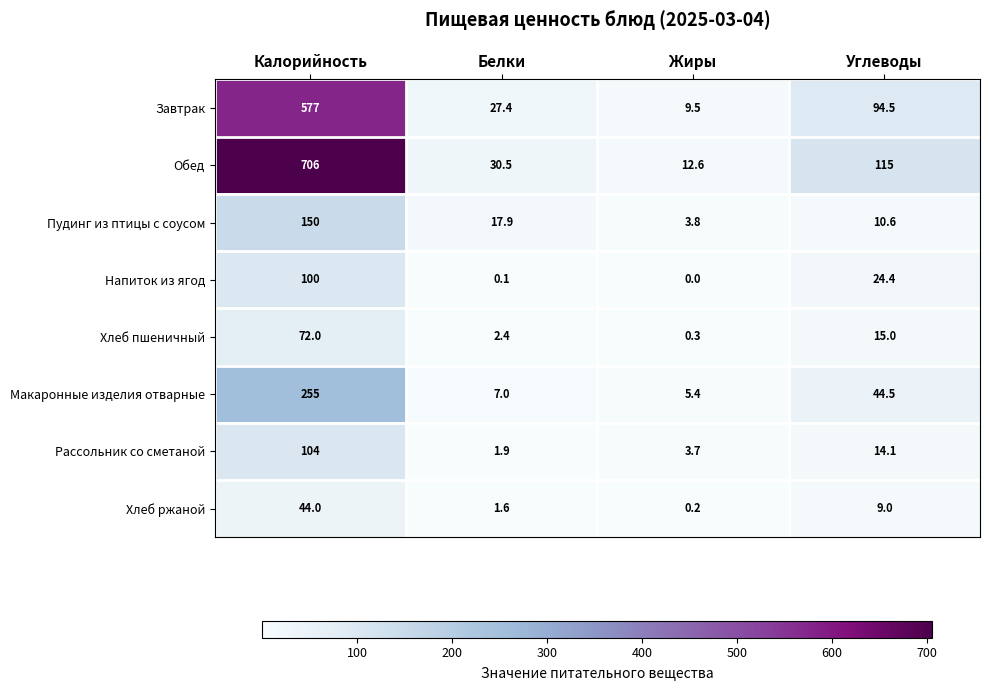

Count the number of categories in the chart.

4